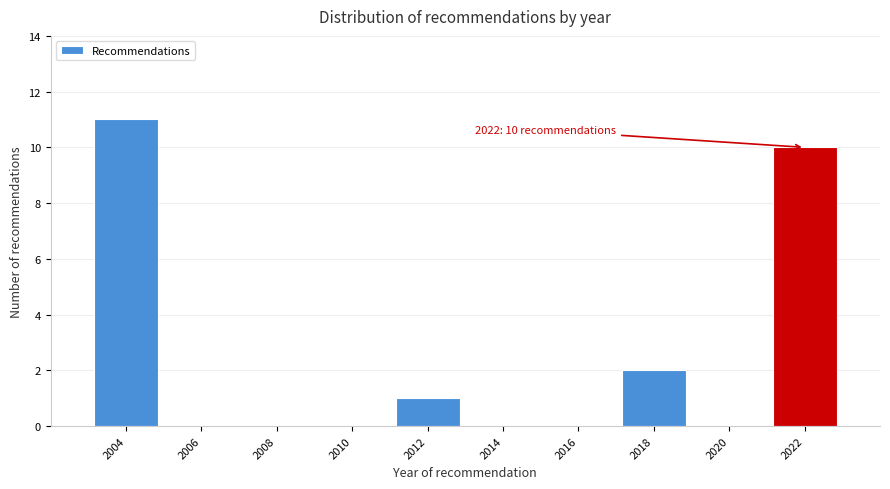

Reading left to right, extract all data points from this chart.

2004=11	2006=0	2008=0	2010=0	2012=1	2014=0	2016=0	2018=2	2020=0	2022=10